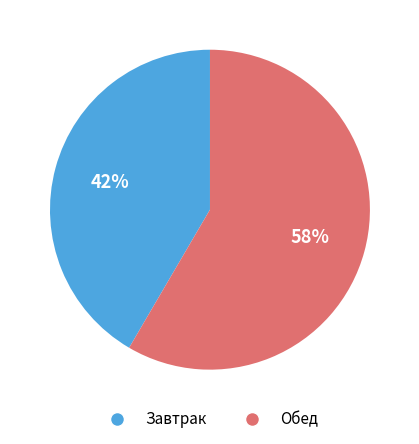

What percentage is the Обед slice, to the nearest percent?

58%